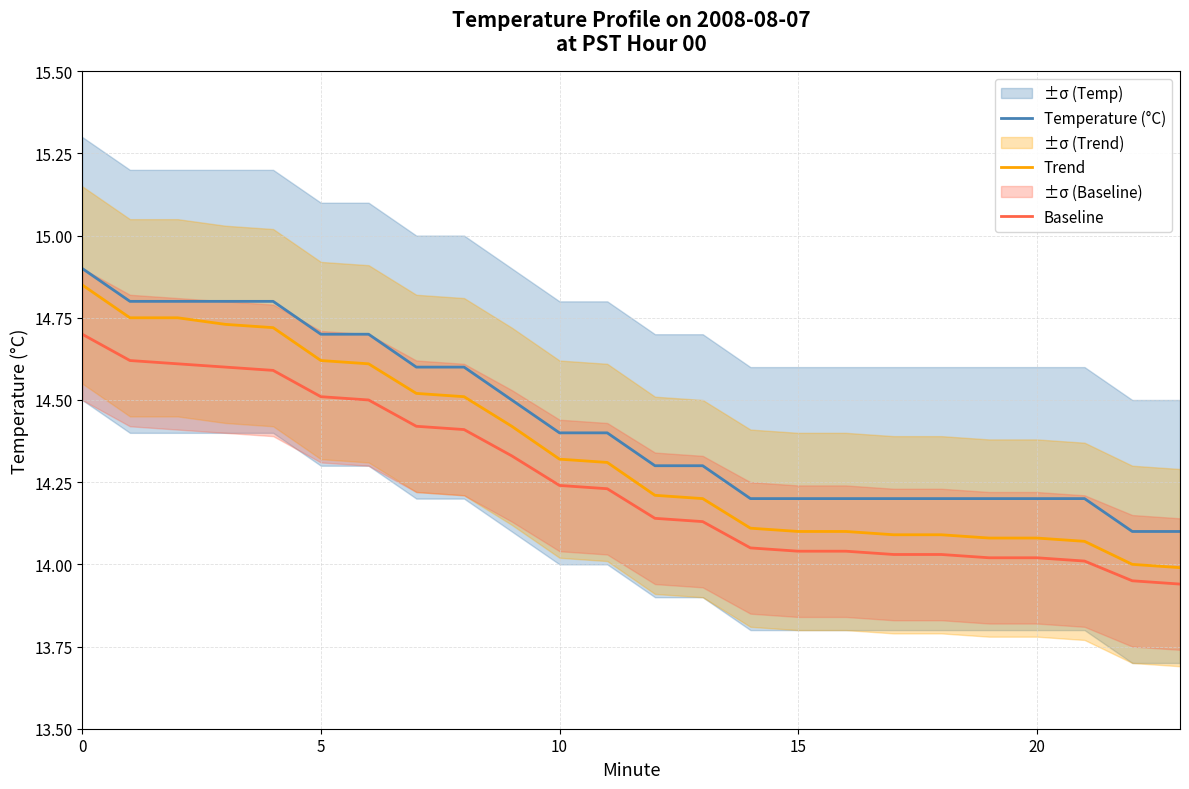

Does the chart display data point markers on the line(s)?

No